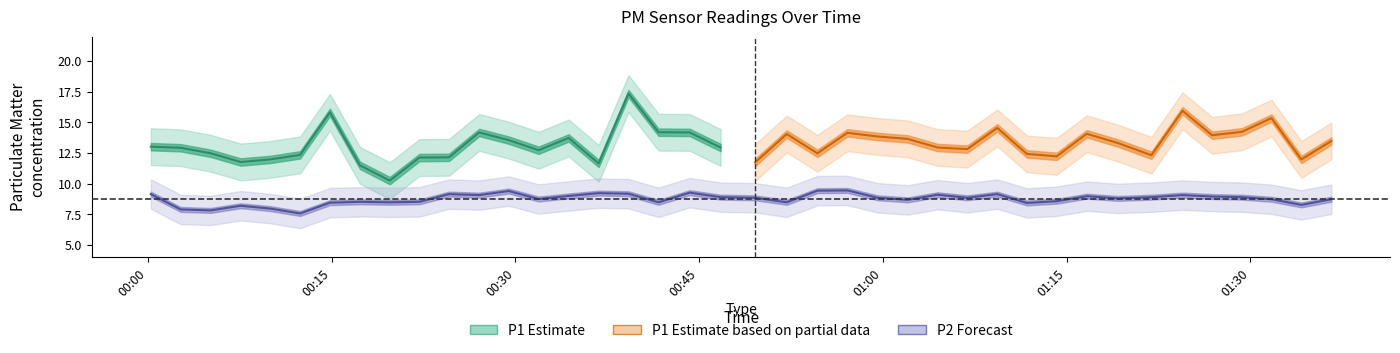

How many interior local peaks (higher than both neighbors) does the data have?

11